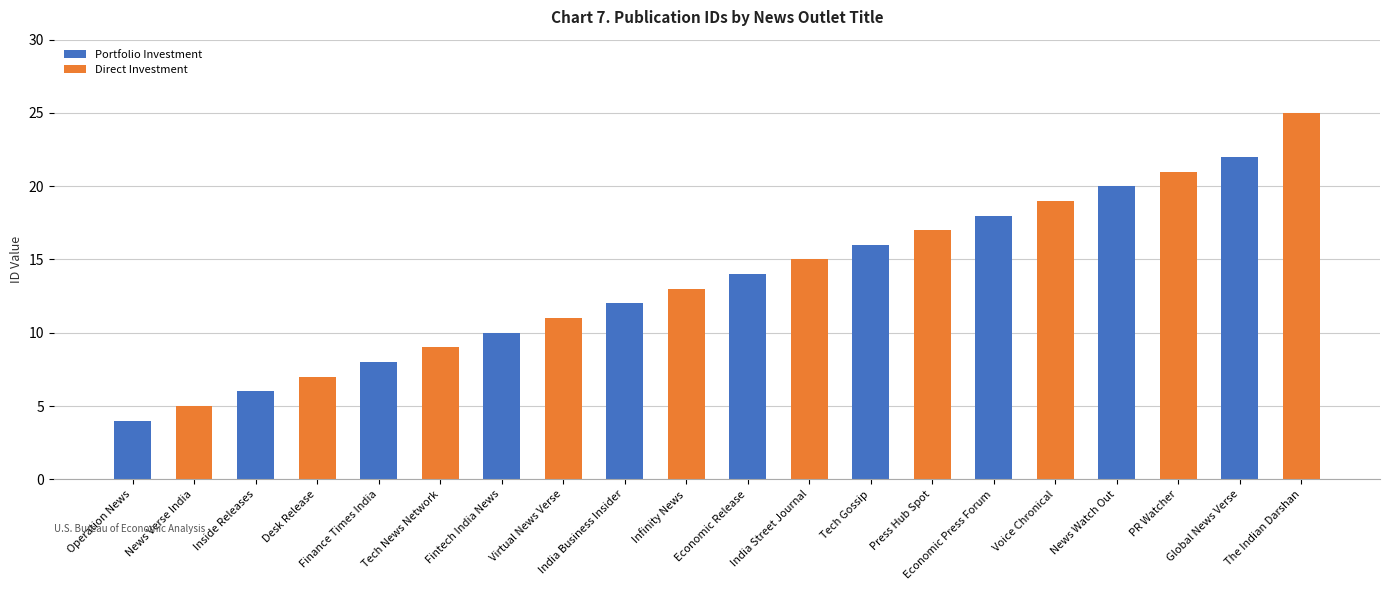

Is it true that the value at Global News Verse is 34?

False